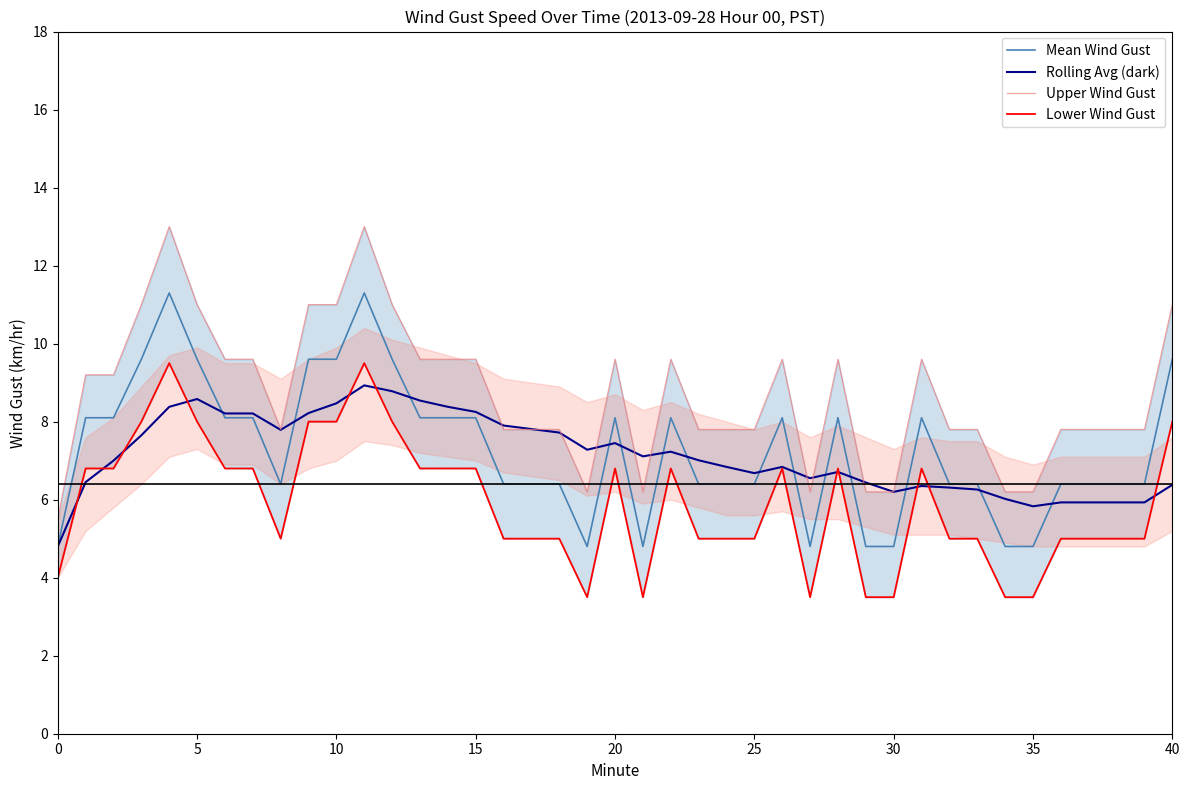

Reading left to right, transcribe all the data shown in this chart.

Mean Wind Gust: 4.8	8.1	8.1	9.6	11.3	9.6	8.1	8.1	6.4	9.6	9.6	11.3	9.6	8.1	8.1	8.1	6.4	6.4	4.8	8.1	4.8	8.1	6.4	6.4	6.4	8.1	4.8	8.1	4.8	4.8	8.1	6.4	6.4	4.8	4.8	6.4	6.4	6.4	6.4	9.6
Rolling Avg (dark): 4.8	6.5	7.0	7.7	8.4	8.6	8.2	8.2	7.8	8.2	8.5	8.9	8.8	8.5	8.4	8.2	7.9	7.7	7.3	7.5	7.1	7.2	7.0	6.8	6.7	6.8	6.5	6.7	6.4	6.2	6.3	6.3	6.3	6.0	5.8	5.9	5.9	5.9	5.9	6.4
Upper Wind Gust: 5.5	9.2	9.2	11.0	13.0	11.0	9.6	9.6	7.8	11.0	11.0	13.0	11.0	9.6	9.6	9.6	7.8	7.8	6.2	9.6	6.2	9.6	7.8	7.8	7.8	9.6	6.2	9.6	6.2	6.2	9.6	7.8	7.8	6.2	6.2	7.8	7.8	7.8	7.8	11.0
Lower Wind Gust: 4.0	6.8	6.8	8.0	9.5	8.0	6.8	6.8	5.0	8.0	8.0	9.5	8.0	6.8	6.8	6.8	5.0	5.0	3.5	6.8	3.5	6.8	5.0	5.0	5.0	6.8	3.5	6.8	3.5	3.5	6.8	5.0	5.0	3.5	3.5	5.0	5.0	5.0	5.0	8.0